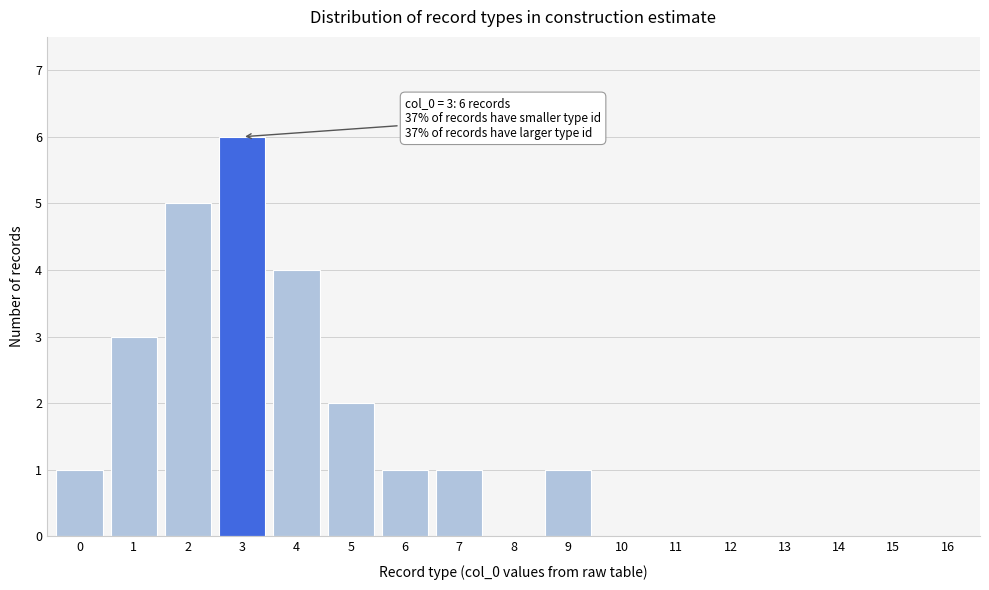

Reading left to right, transcribe all the data shown in this chart.

0=1	1=3	2=5	3=6	4=4	5=2	6=1	7=1	8=0	9=1	10=0	11=0	12=0	13=0	14=0	15=0	16=0